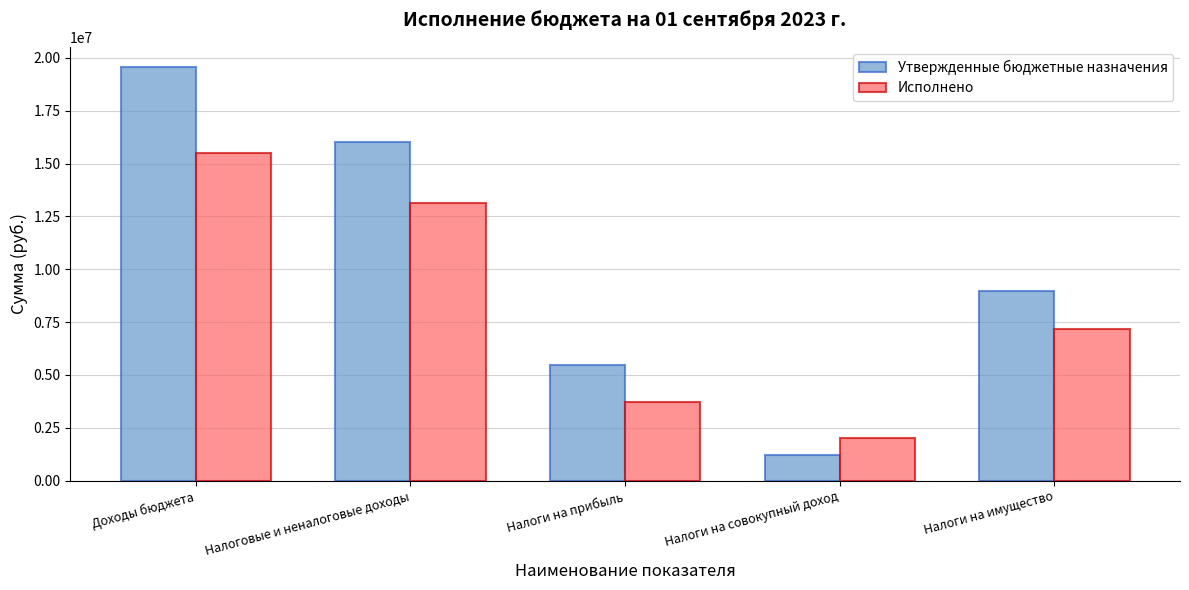

At which label does Утвержденные бюджетные назначения first exceed 8969400?

Доходы бюджета